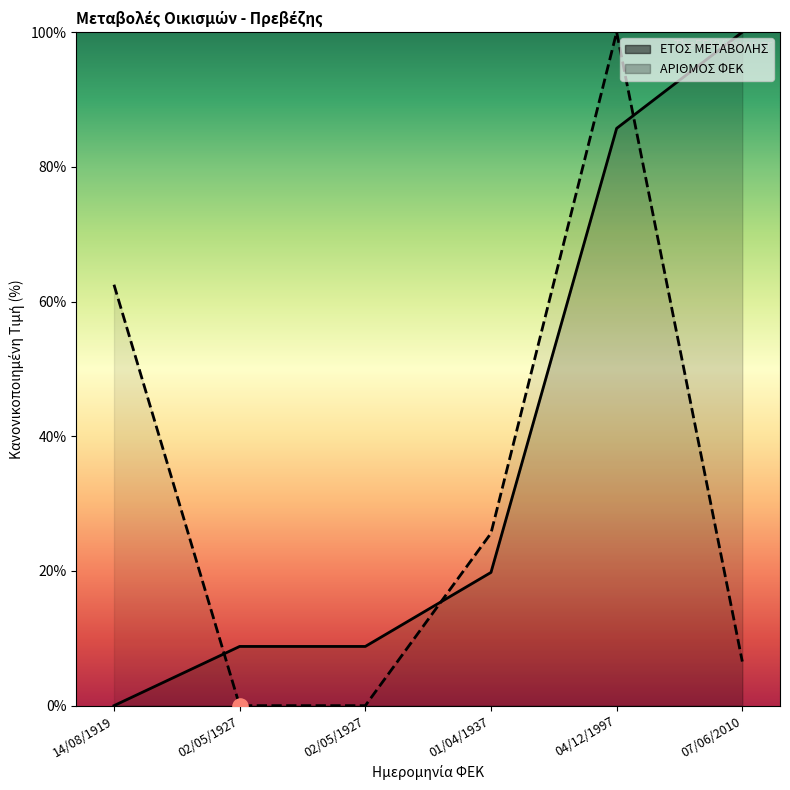

At which category is the sum across all series the highest?

04/12/1997